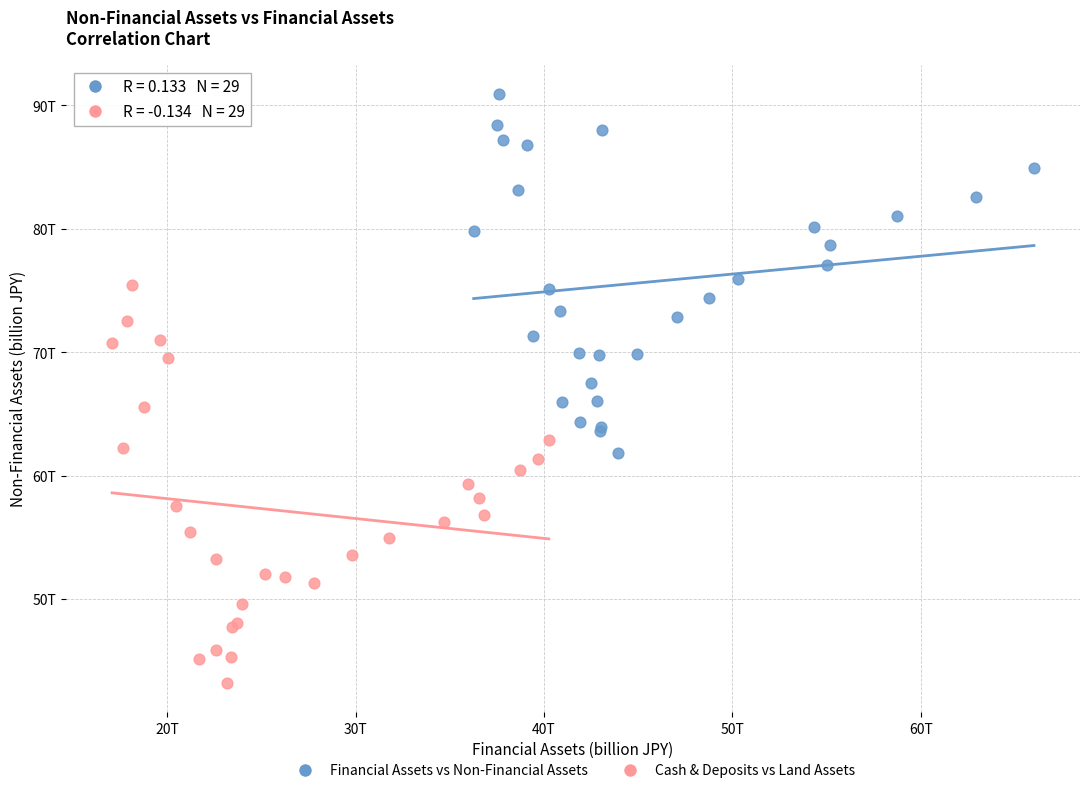

Which series contains the lowest Y value?

Cash & Deposits vs Land Assets